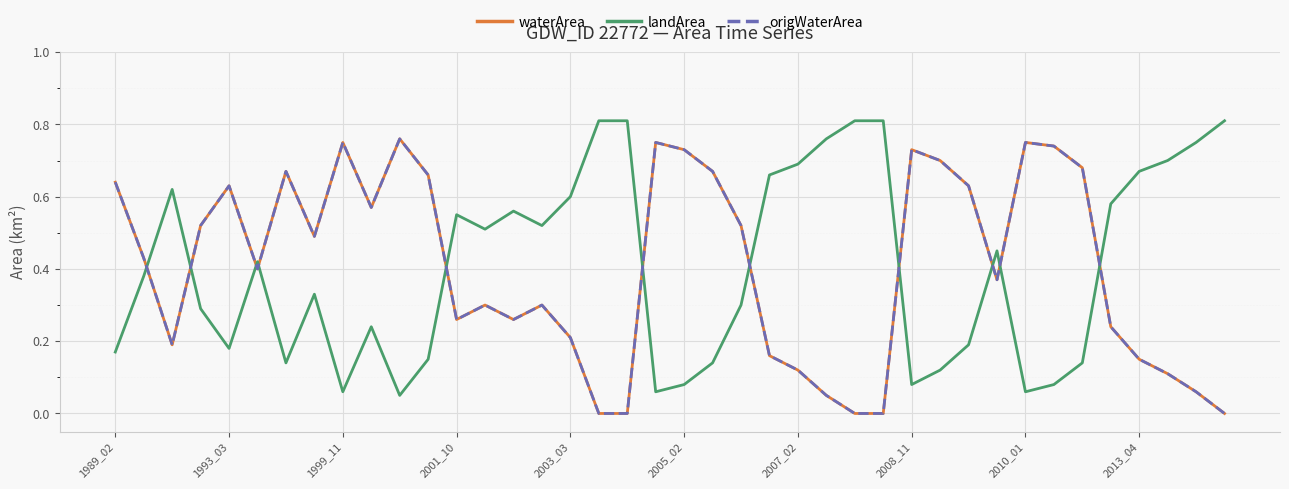

Does the chart have visible grid lines?

Yes